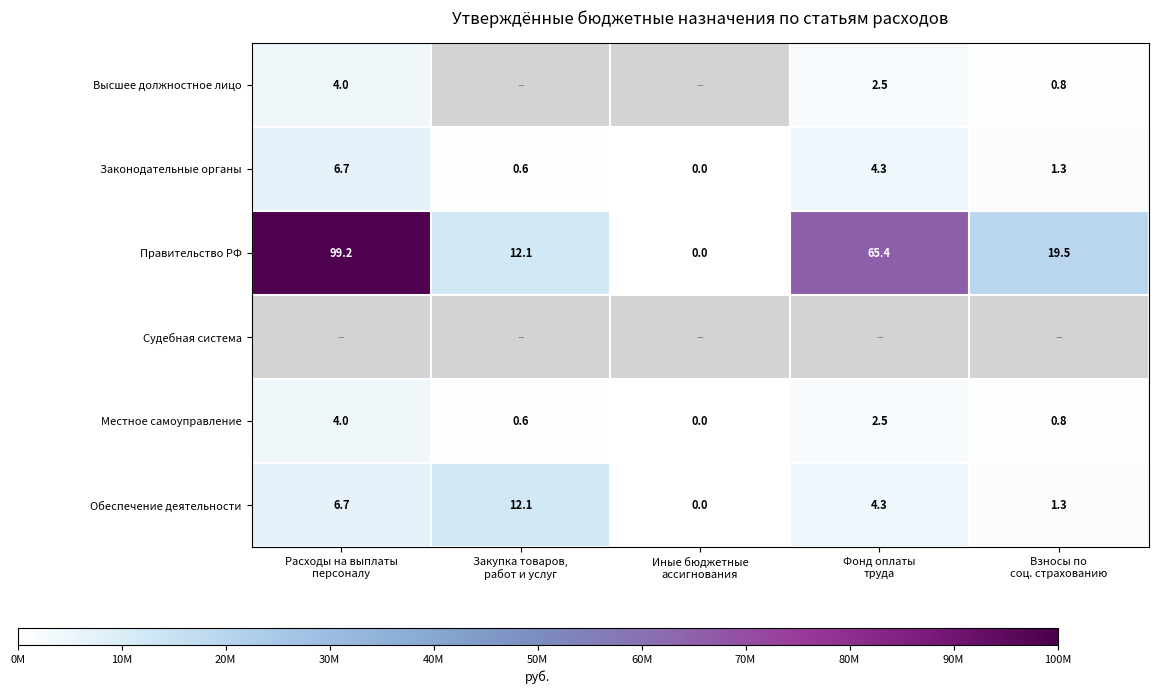

What is the difference between the second highest and minimum values in the Обеспечение деятельности series?

6.7